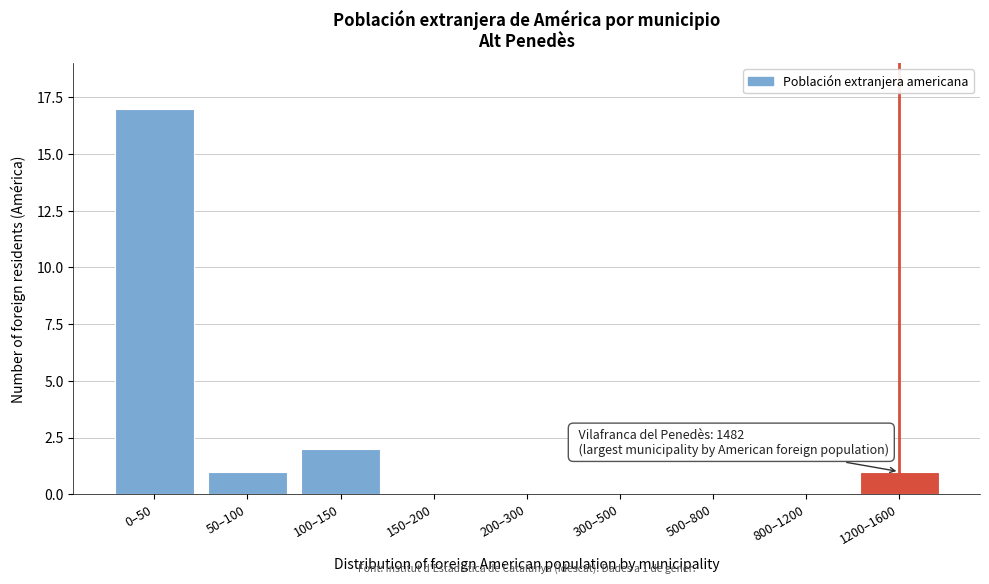

Reading right to left, list all the values displayed in this chart.

1200–1600=1	800–1200=0	500–800=0	300–500=0	200–300=0	150–200=0	100–150=2	50–100=1	0–50=17